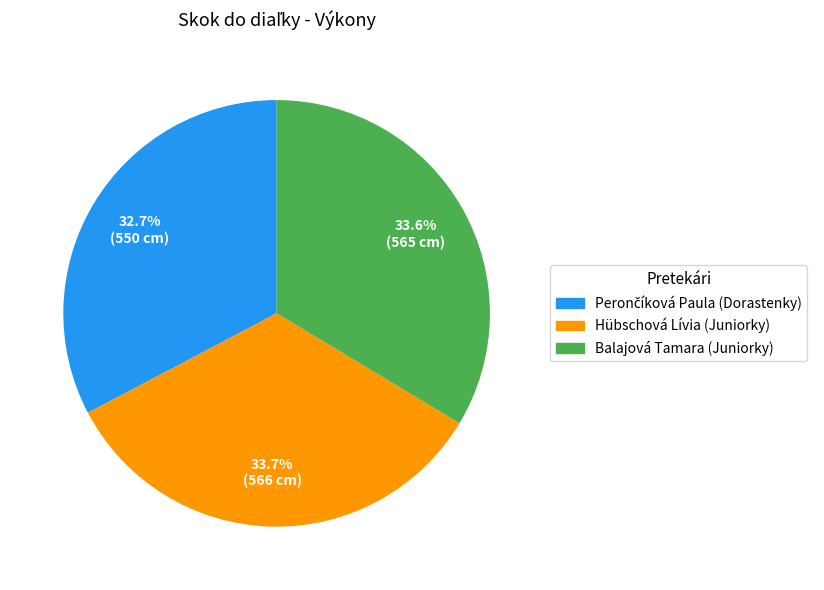

Does Hübschová Lívia (Juniorky) represent more than half of the total?

No